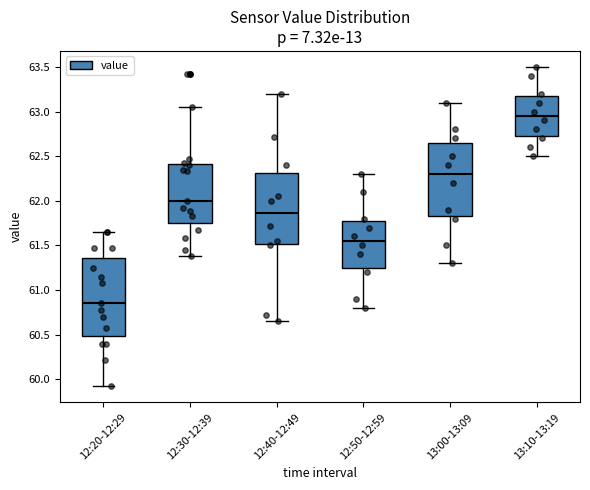

Reading left to right, transcribe this box plot: for each box, give where its median line is, the range the box spans, and where its two whiskers end, as read against the y-axis. The values are not printed on the chart, so give them approximately, as read against the axis.

12:20-12:29: median 60.85, box 60.50 to 61.35, whiskers 59.90 to 61.65
12:30-12:39: median 62.00, box 61.75 to 62.40, whiskers 61.40 to 63.05
12:40-12:49: median 61.85, box 61.50 to 62.30, whiskers 60.65 to 63.20
12:50-12:59: median 61.55, box 61.25 to 61.80, whiskers 60.80 to 62.30
13:00-13:09: median 62.30, box 61.85 to 62.65, whiskers 61.30 to 63.10
13:10-13:19: median 62.95, box 62.75 to 63.20, whiskers 62.50 to 63.50